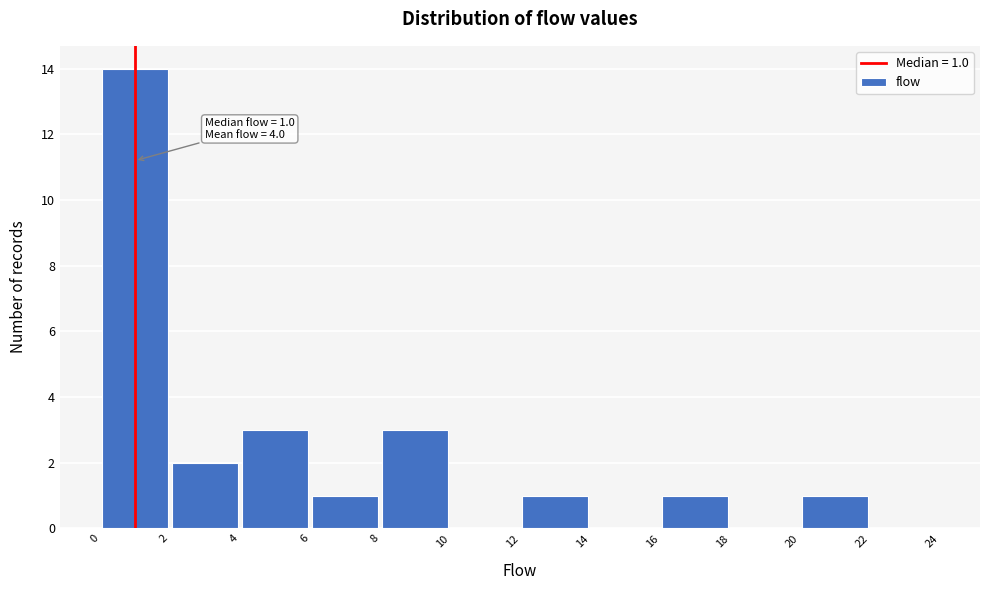

Which range on the x-axis has the tallest bar?

0 to 2